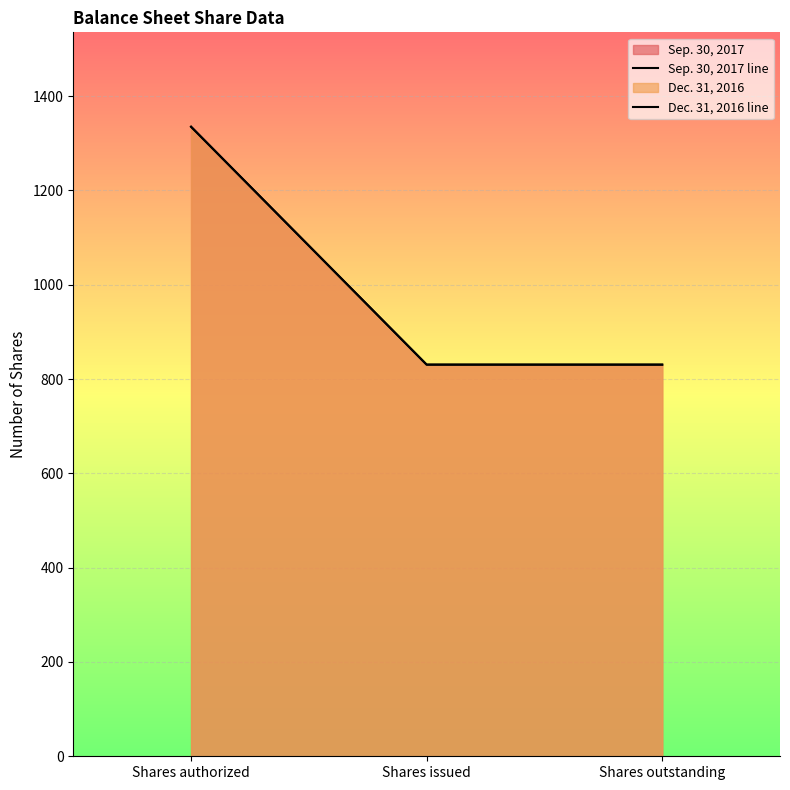

What is the sum of all Sep. 30, 2017 line values?

2996.1